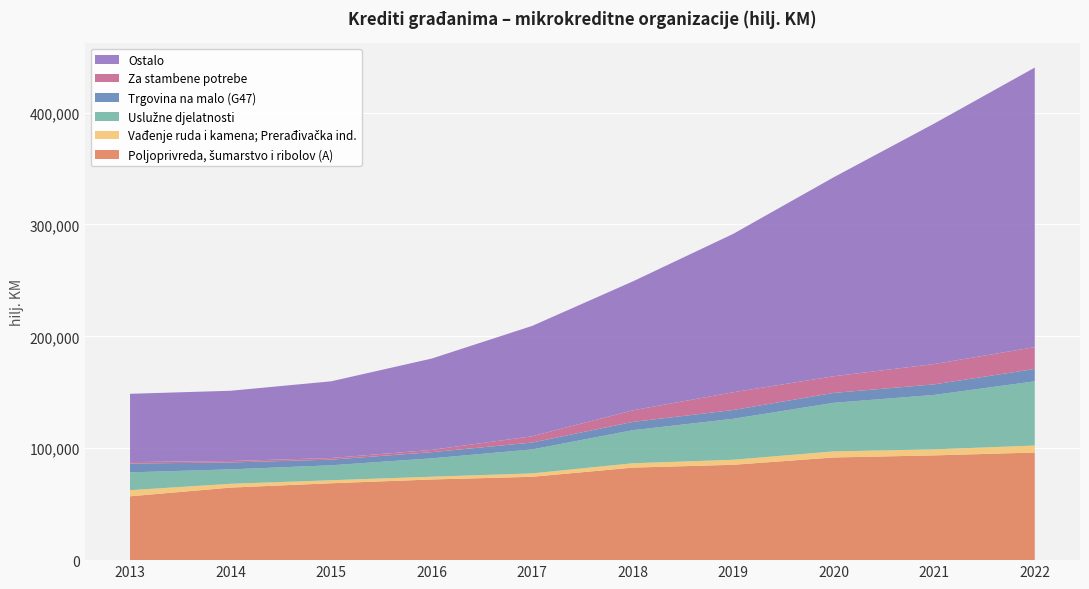

Reading left to right, what are all the values shown in this chart?

Poljoprivreda, šumarstvo i ribolov (A): 2013=57050	2014=64838	2015=68719	2016=72089	2017=74496	2018=82689	2019=85224	2020=91770	2021=93623	2022=96183
Vađenje ruda i kamena; Prerađivačka ind.: 2013=5499	2014=3407	2015=2696	2016=2480	2017=3037	2018=3901	2019=4482	2020=5436	2021=5397	2022=6270
Uslužne djelatnosti: 2013=15930	2014=12891	2015=13364	2016=16420	2017=21417	2018=29546	2019=36626	2020=43416	2021=48642	2022=57391
Trgovina na malo (G47): 2013=7863	2014=6152	2015=5038	2016=5511	2017=6151	2018=7386	2019=7841	2020=8843	2021=9440	2022=11024
Za stambene potrebe: 2013=1305	2014=1309	2015=1452	2016=2007	2017=5615	2018=10344	2019=15867	2020=14876	2021=18168	2022=19516
Ostalo: 2013=61026	2014=62791	2015=68550	2016=81633	2017=98621	2018=115199	2019=141571	2020=177865	2021=214943	2022=249853